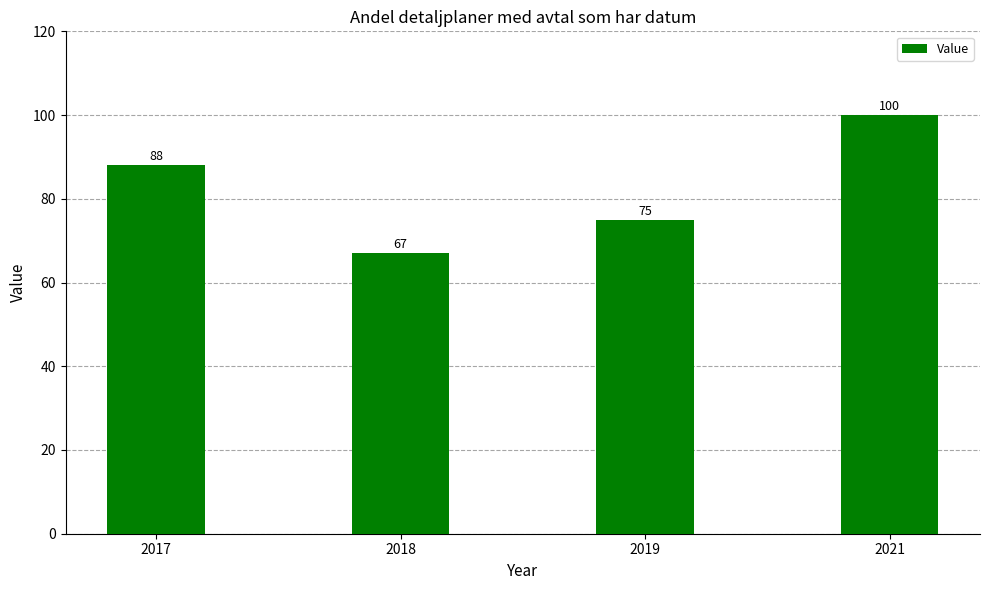

How many values are below 88?

2